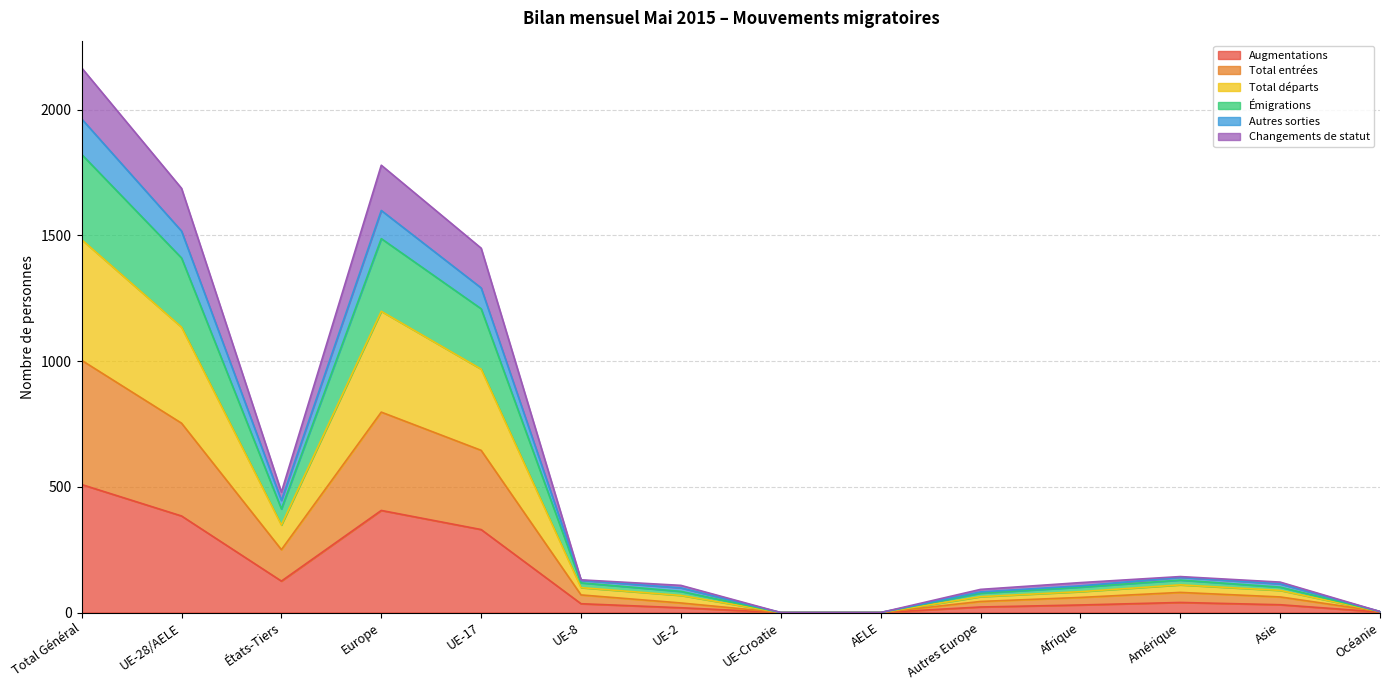

True or false: Changements de statut has more than 0 points higher than both neighbors.

True